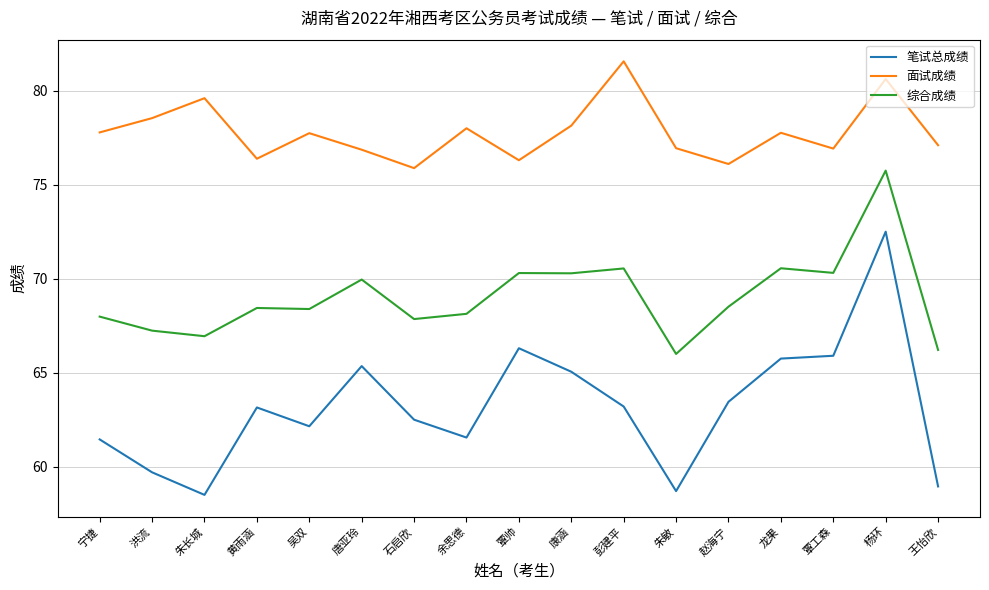

The value of 综合成绩 at 覃工森 is 70.3. True or false?

True